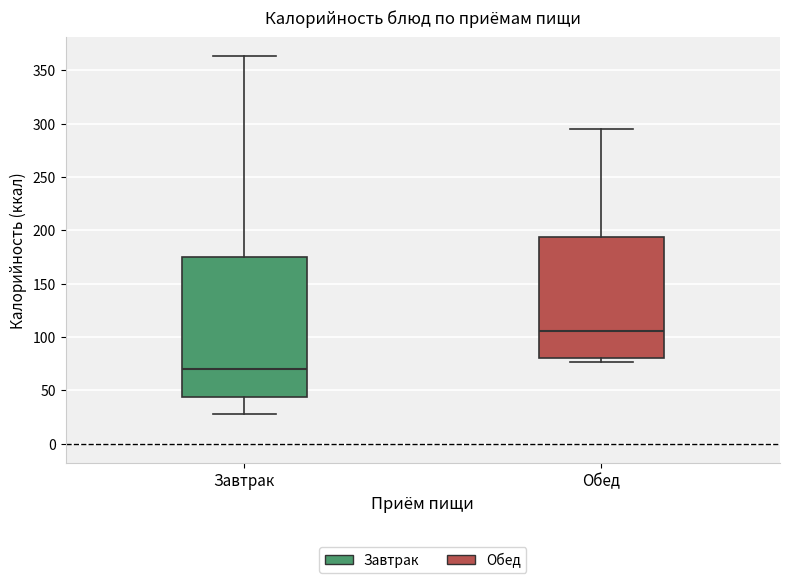

Which box's median line is the lowest?

Завтрак